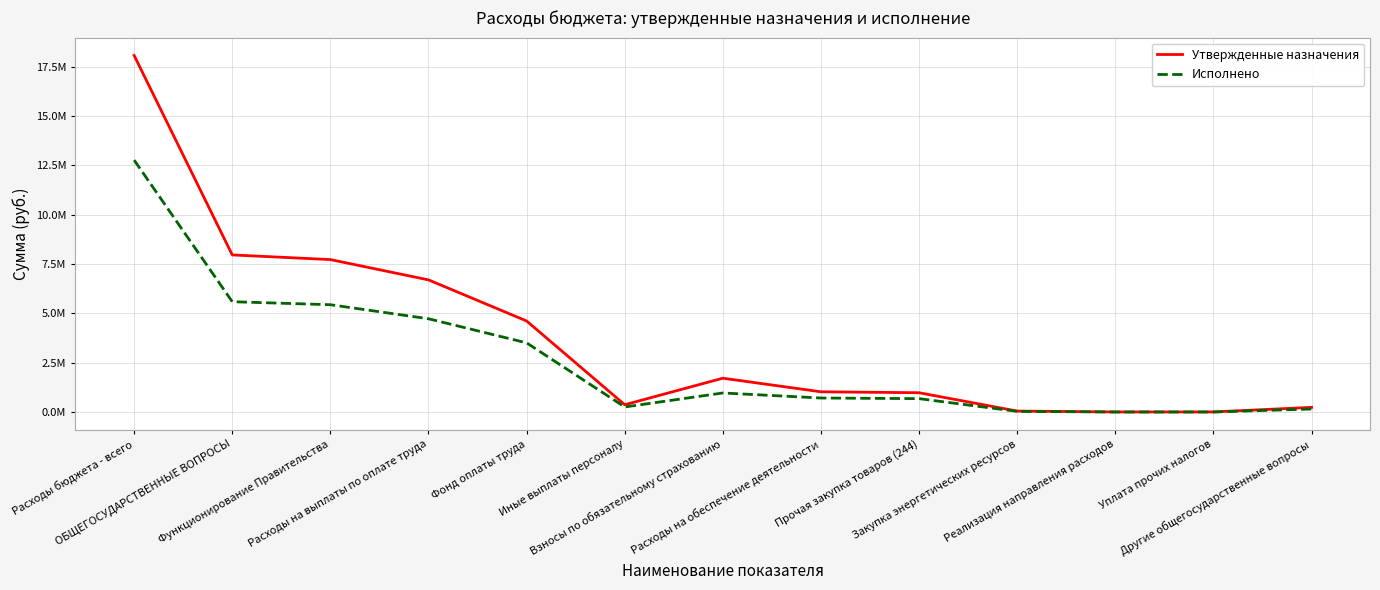

What is the label of the 11th point from the left?

Реализация направления расходов